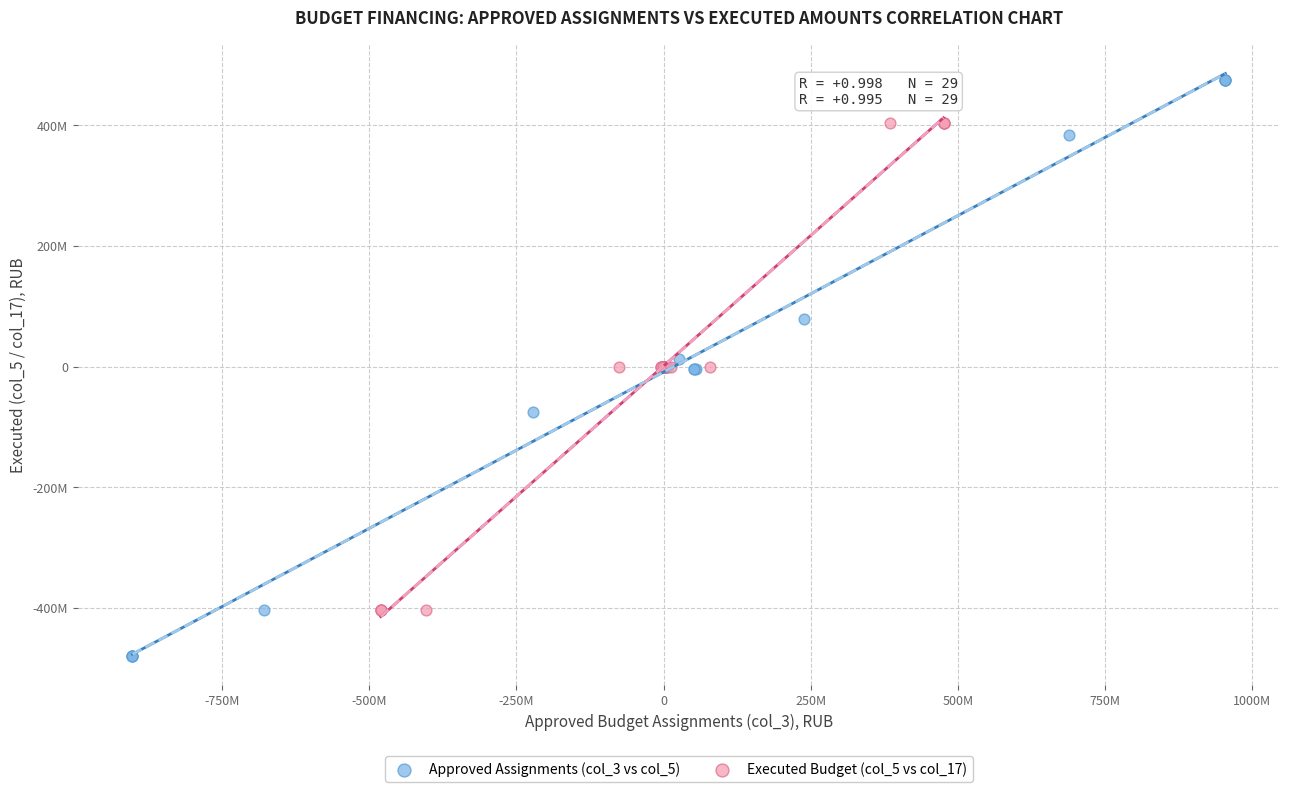

Which series reaches the minimum Y coordinate?

Approved Assignments (col_3 vs col_5)